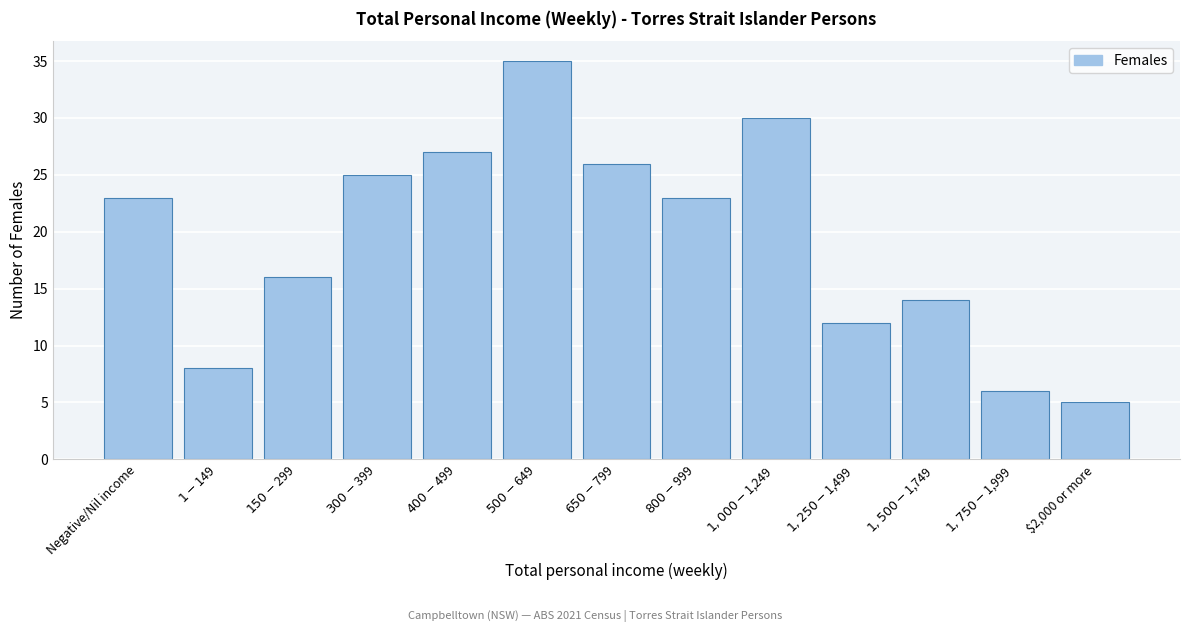

Reading right to left, list all the values displayed in this chart.

5	6	14	12	30	23	26	35	27	25	16	8	23